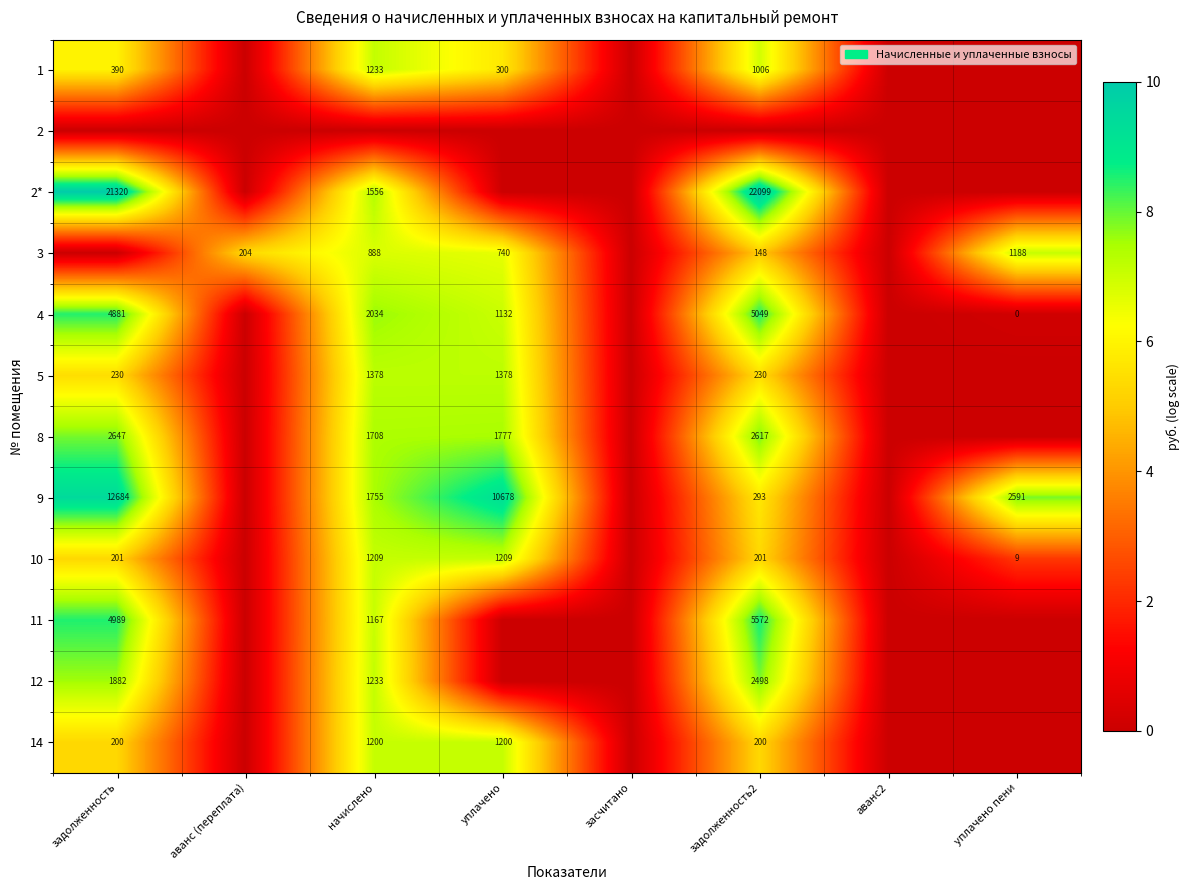

The 3 series shows 1206 at начислено. True or false?

False